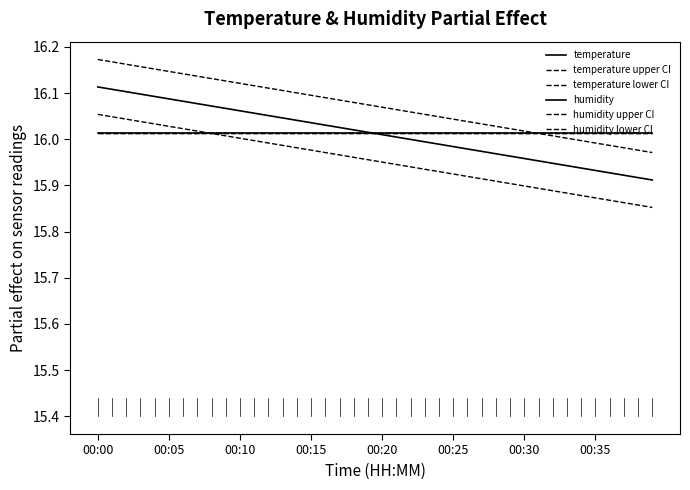

Does the chart have visible grid lines?

No